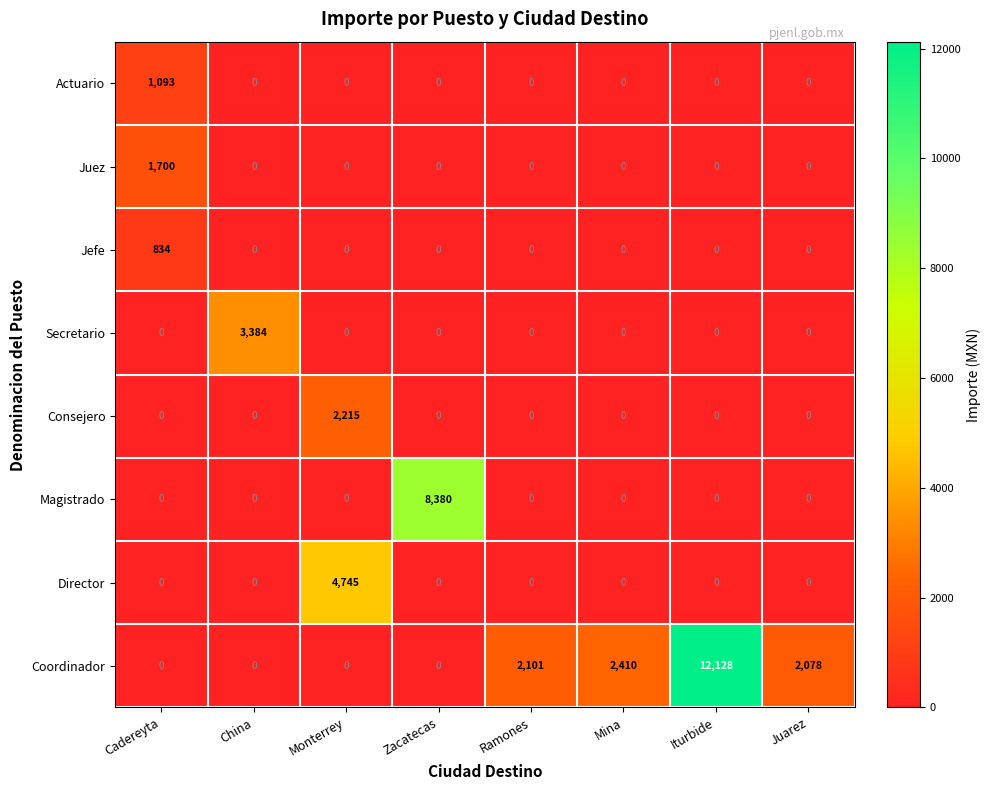

What is the difference between the maximum and second lowest values in the Director series?

4745